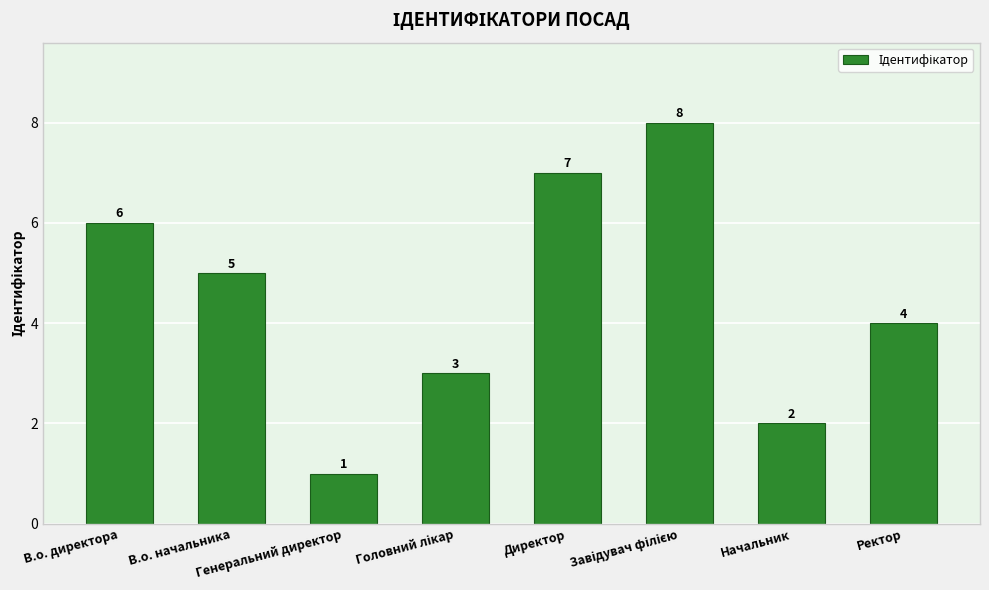

What is the sum of the values at В.о. начальника and Начальник?

7